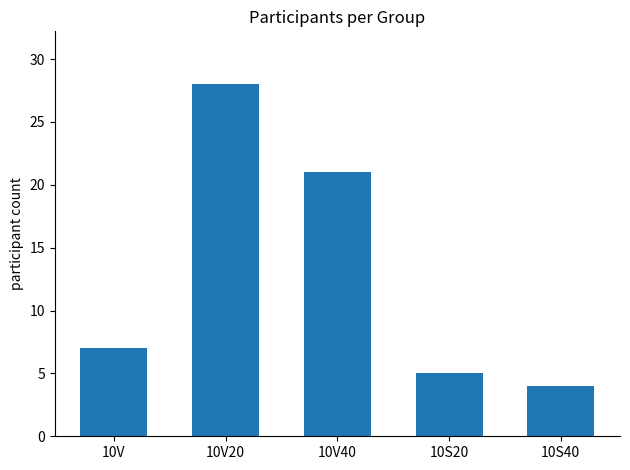

The value at 10V40 is 8. True or false?

False